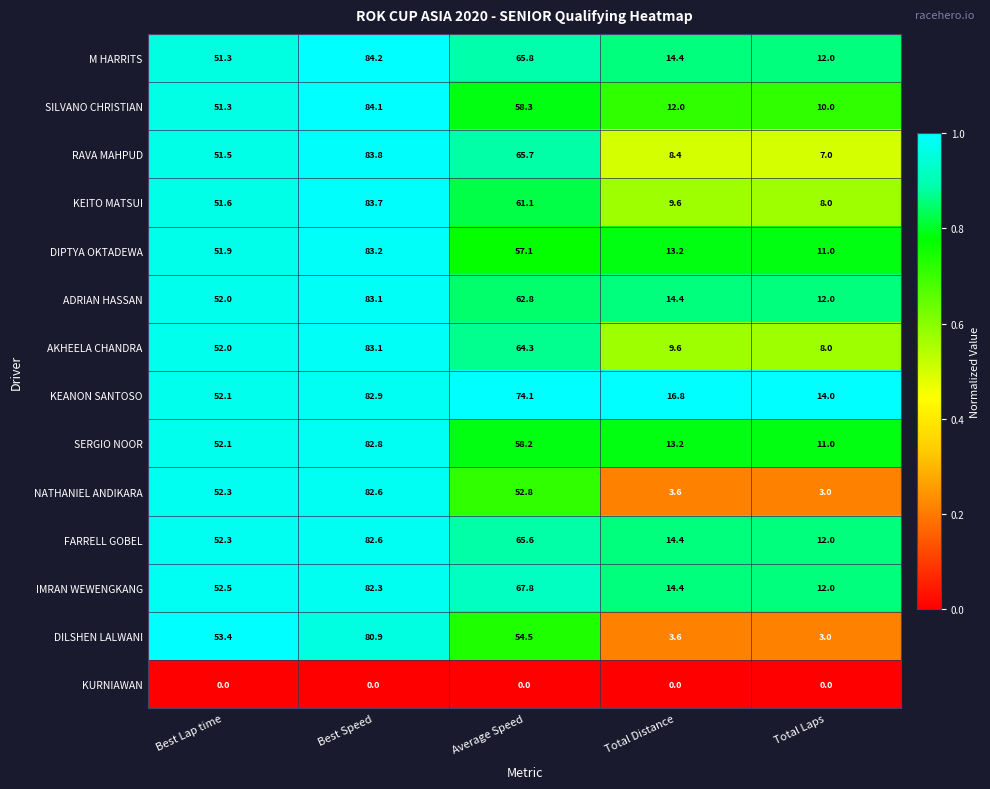

Which series has the widest spread of values?

NATHANIEL ANDIKARA